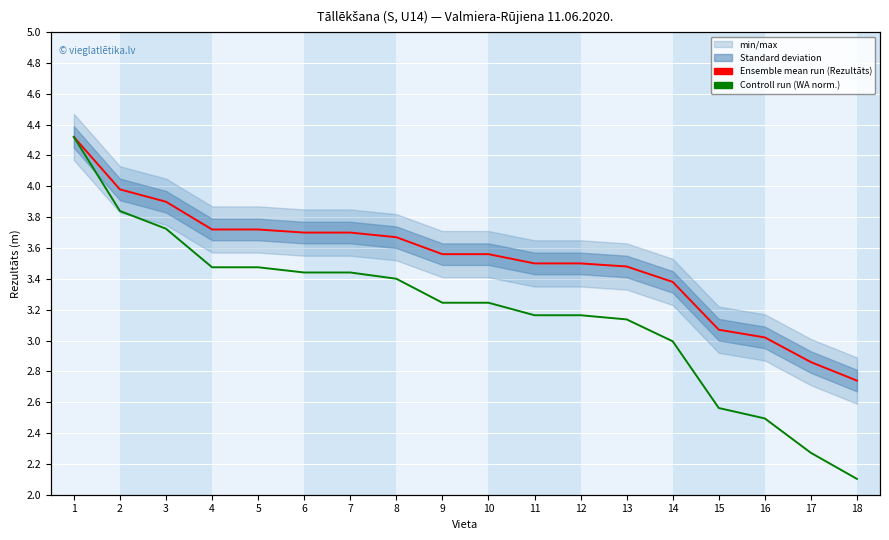

Which label corresponds to the smallest value in the chart?

18